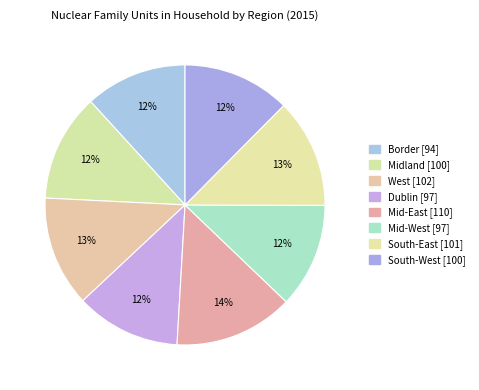

How many slices are in this pie chart?

8